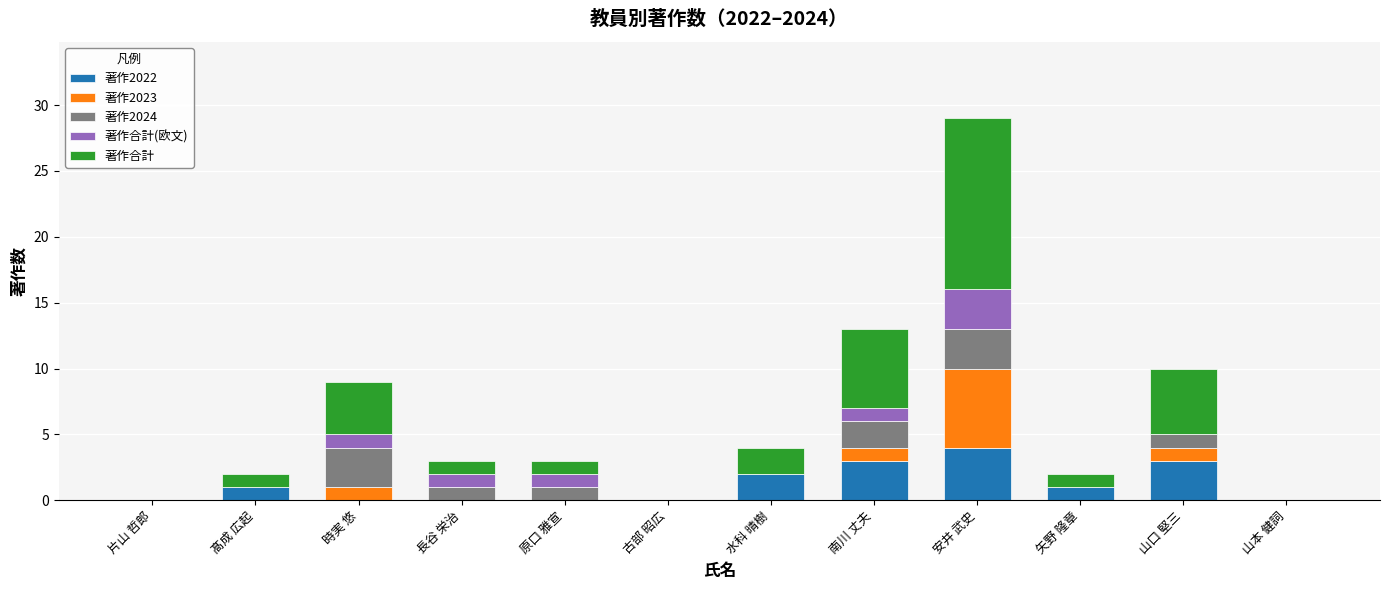

At which category is the sum across all series the highest?

安井 武史